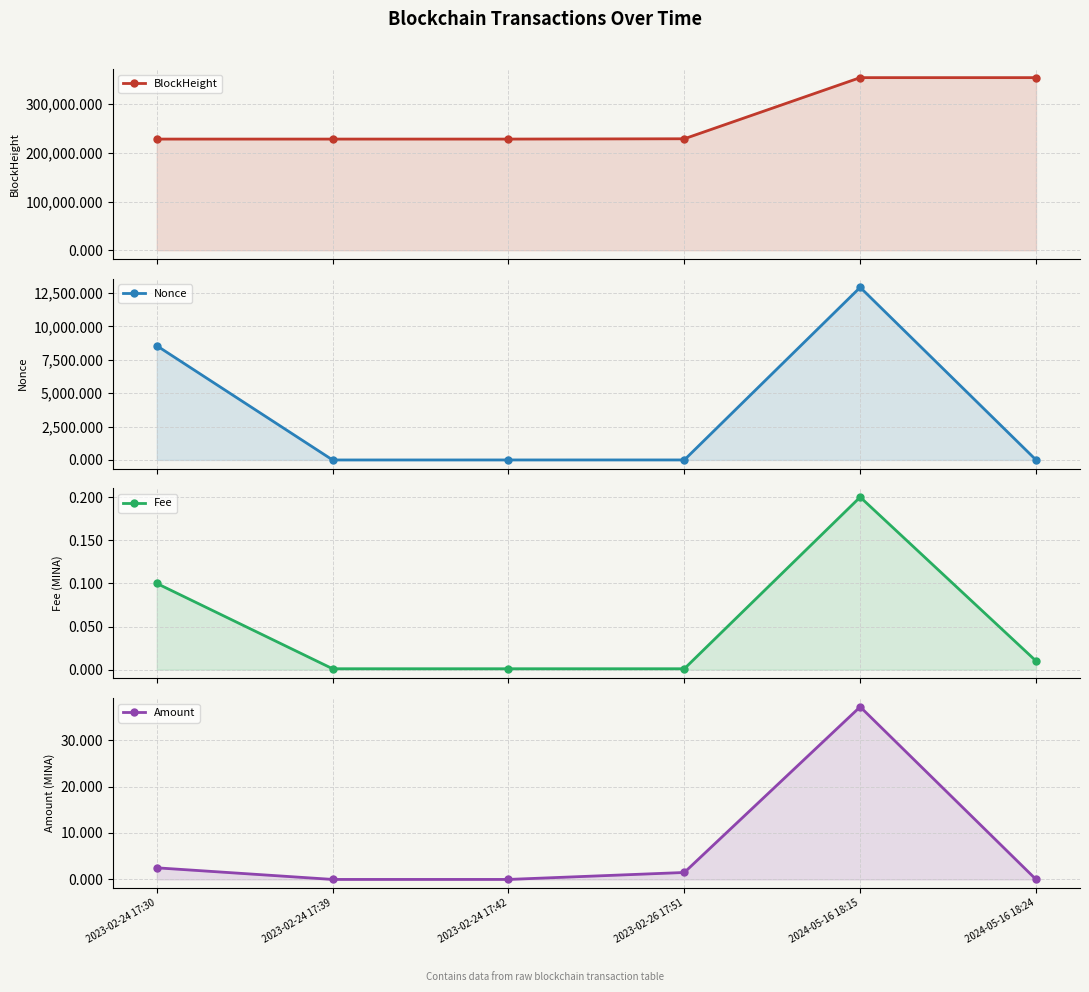

True or false: BlockHeight and Amount cross at least once.

False